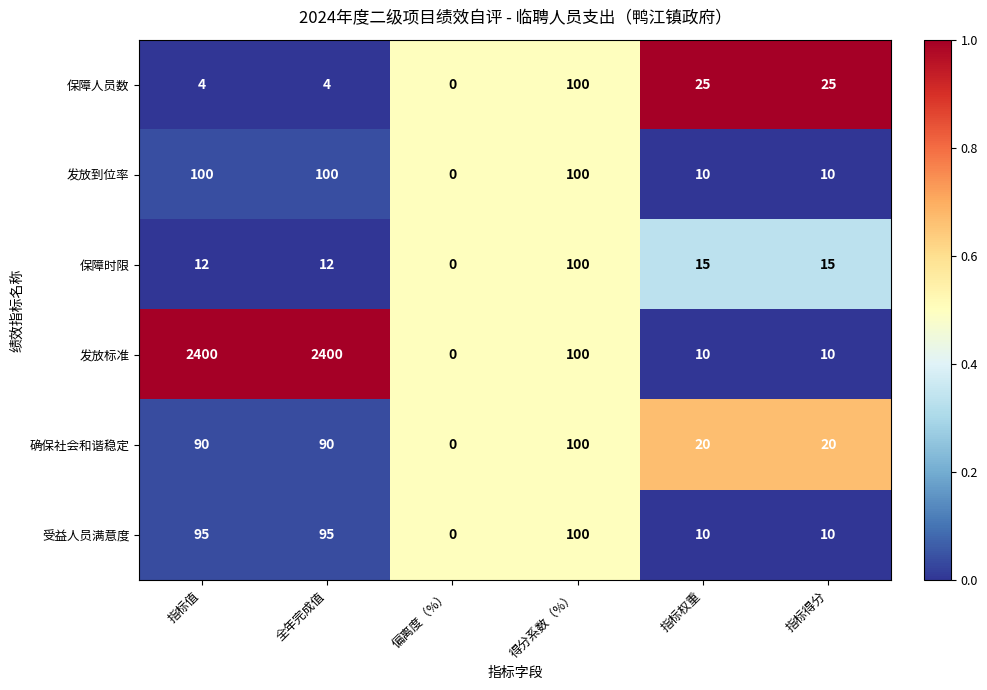

Rank the series at 全年完成值 from lowest to highest value.

保障人员数, 保障时限, 确保社会和谐稳定, 受益人员满意度, 发放到位率, 发放标准